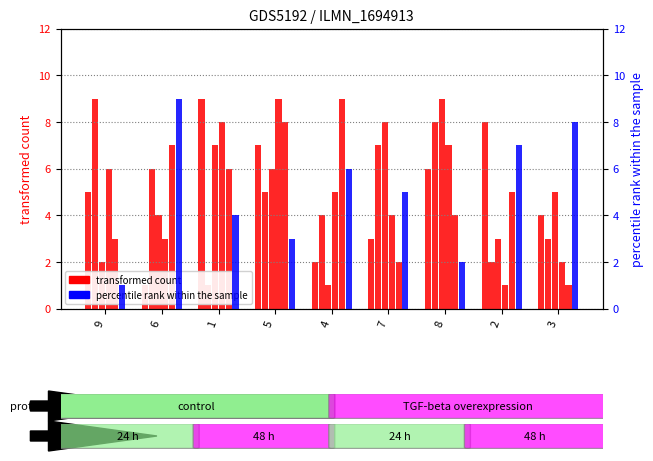

Is it true that col_2 equals 1 at 3?

False